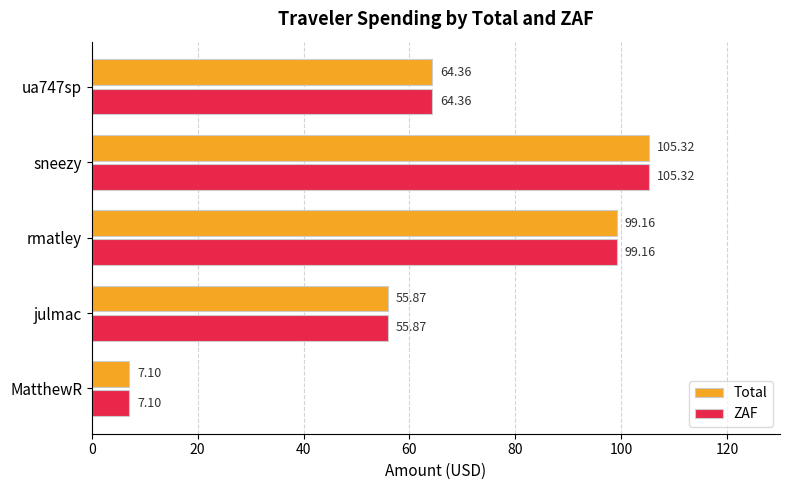

At which category does the chart reach its peak across all series?

sneezy